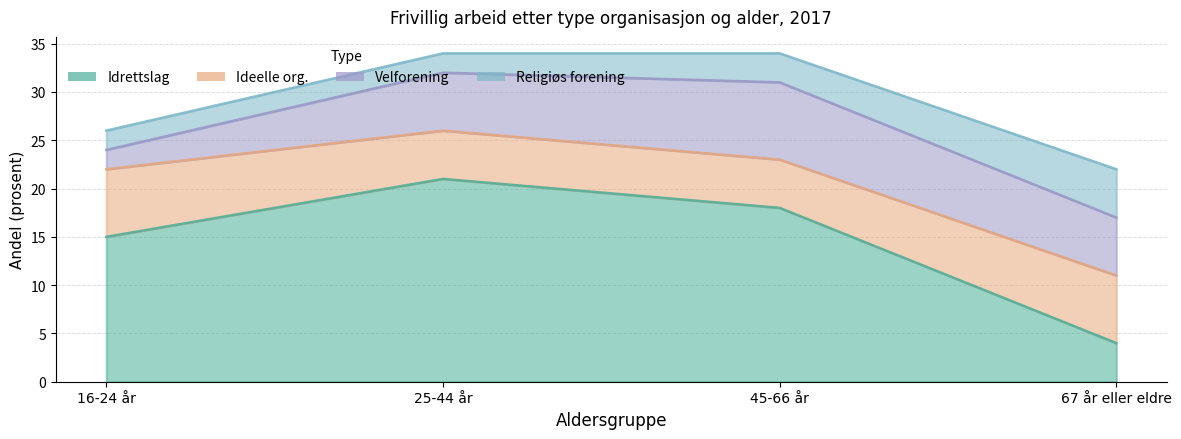

What is the value of the Velforening point at the 3rd from the left?

8